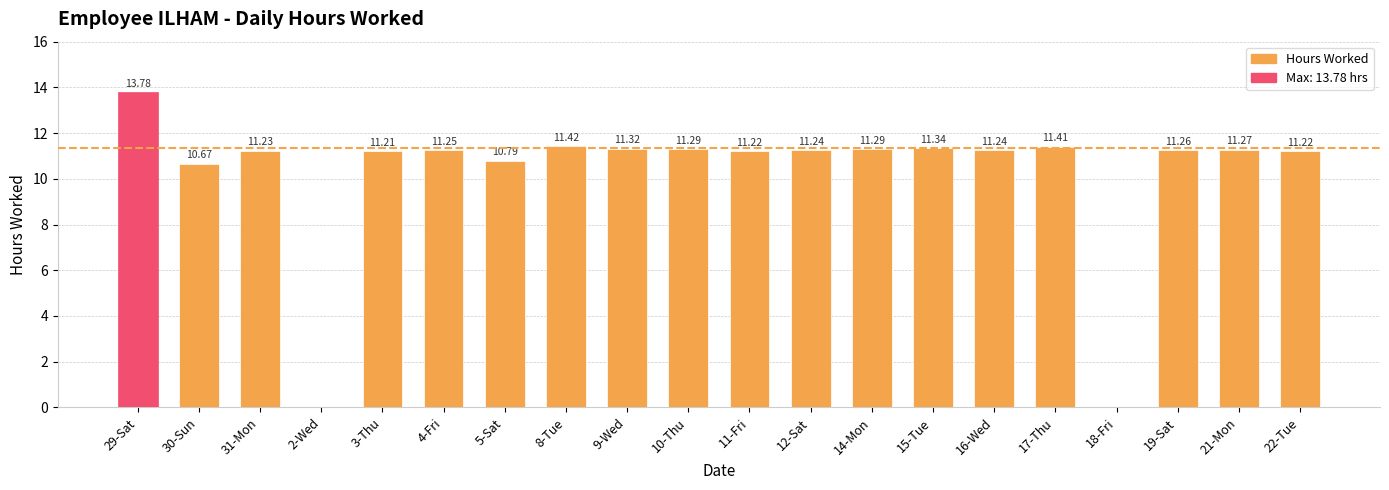

What is the ratio of the value at 3-Thu to the value at 8-Tue?

1.0